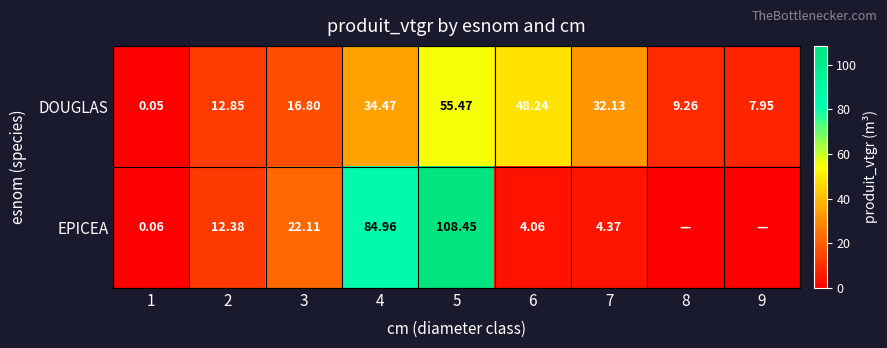

At which category is the sum across all series the highest?

5